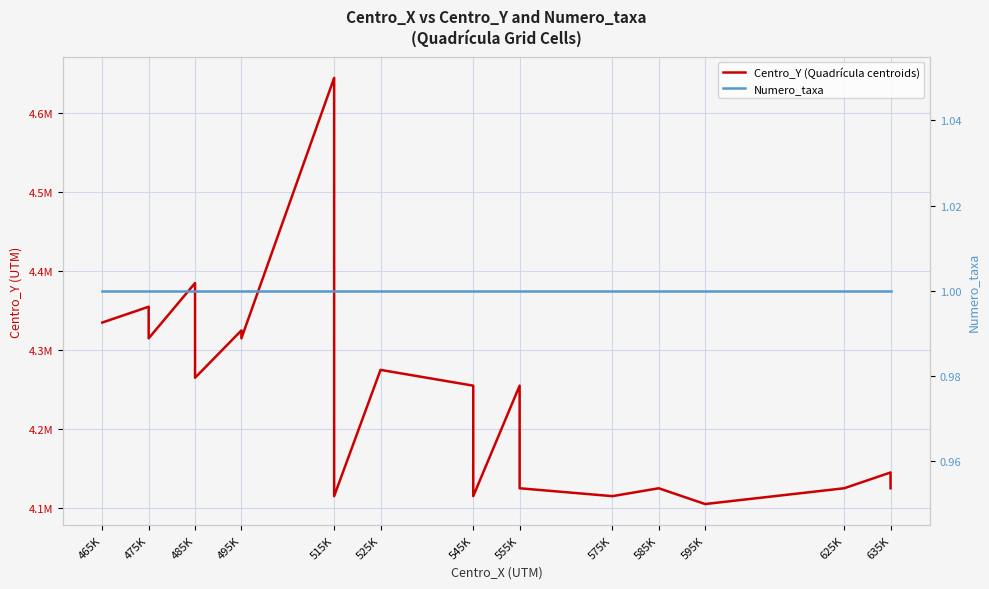

What is the total value across all series at 575K?

4115001